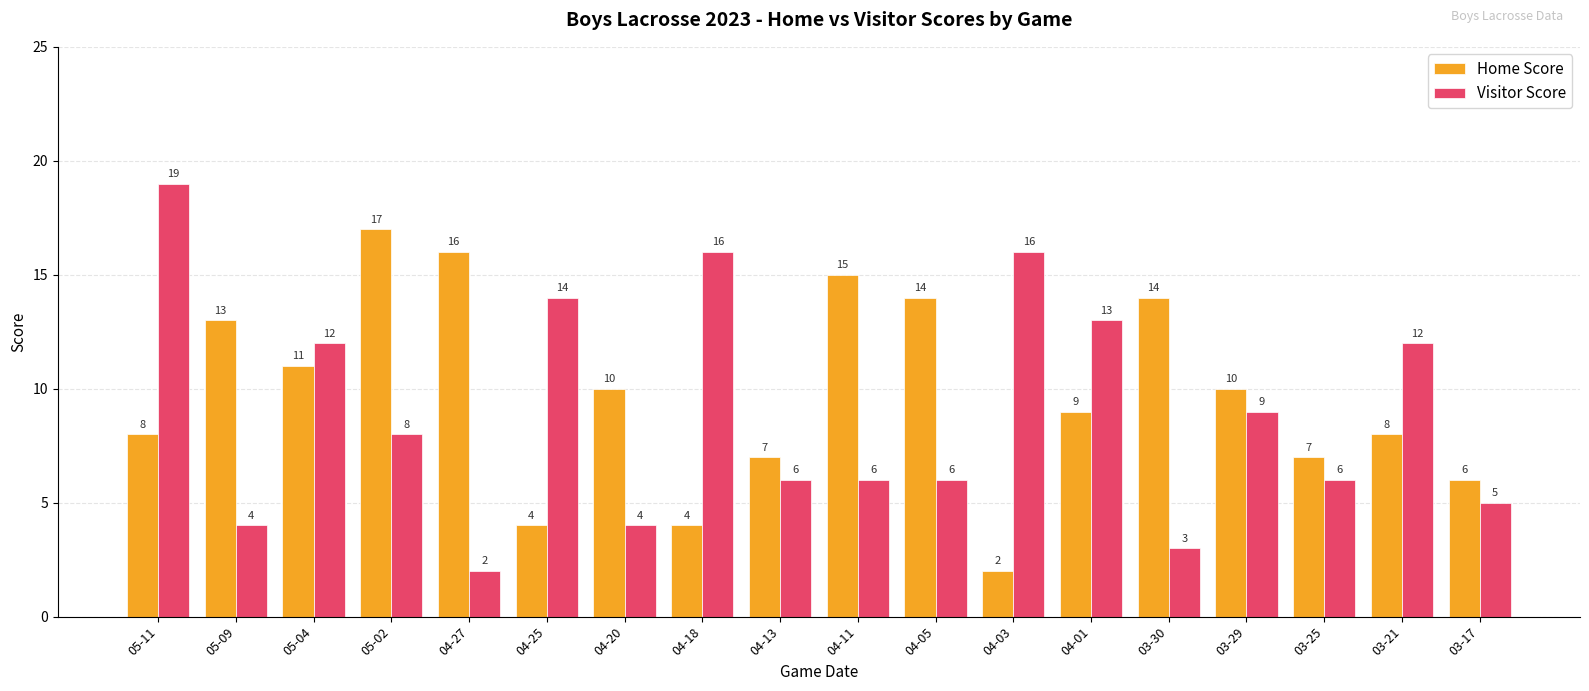

Count the number of categories in the chart.

18